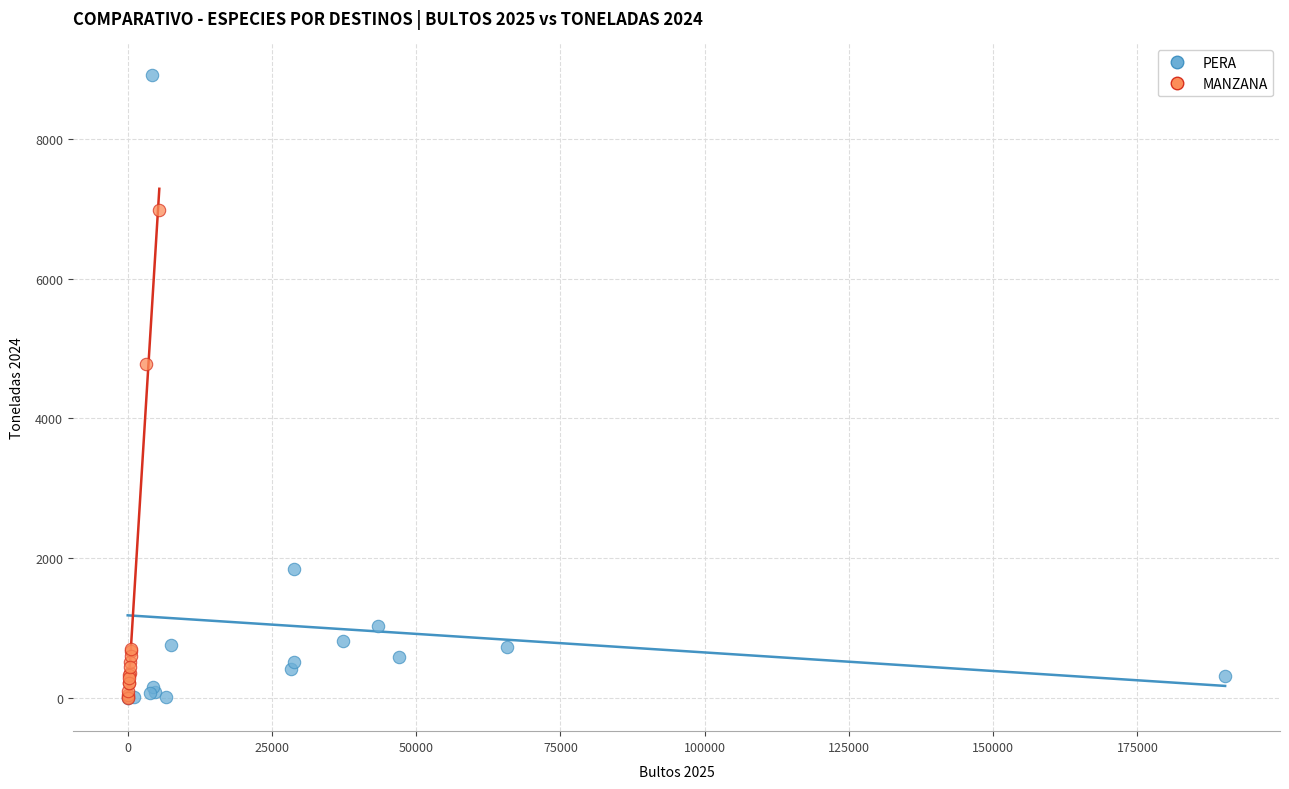

Which series reaches the maximum Y coordinate?

PERA